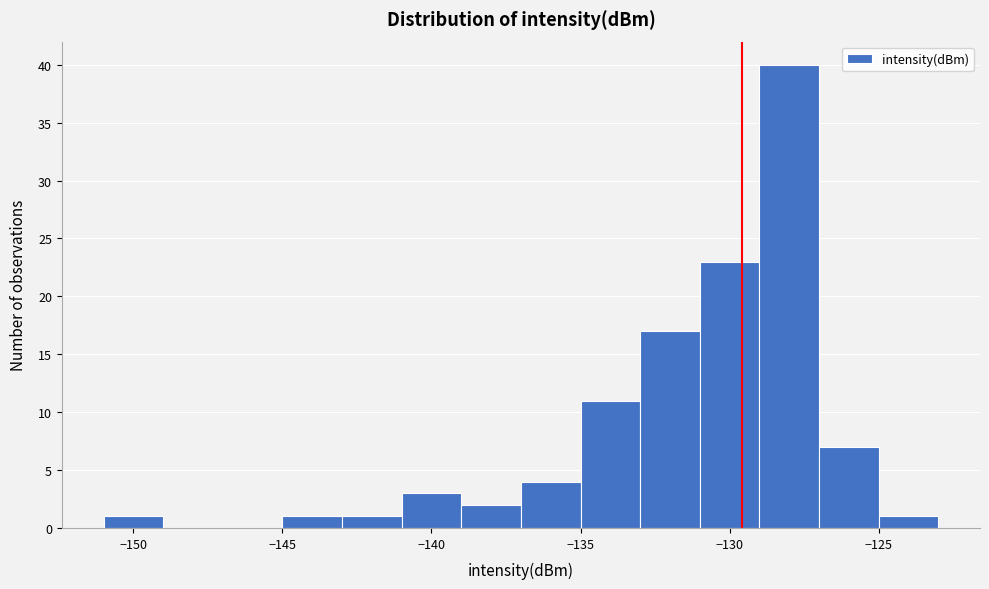

Reading left to right, list every bar in this chart as the range it spans on the x-axis followed by its height. The values are not printed on the chart, so give them approximately, as read against the axis.

-151 to -149: 1
-149 to -147: 0
-147 to -145: 0
-145 to -143: 1
-143 to -141: 1
-141 to -139: 3
-139 to -137: 2
-137 to -135: 4
-135 to -133: 11
-133 to -131: 17
-131 to -129: 23
-129 to -127: 40
-127 to -125: 7
-125 to -123: 1